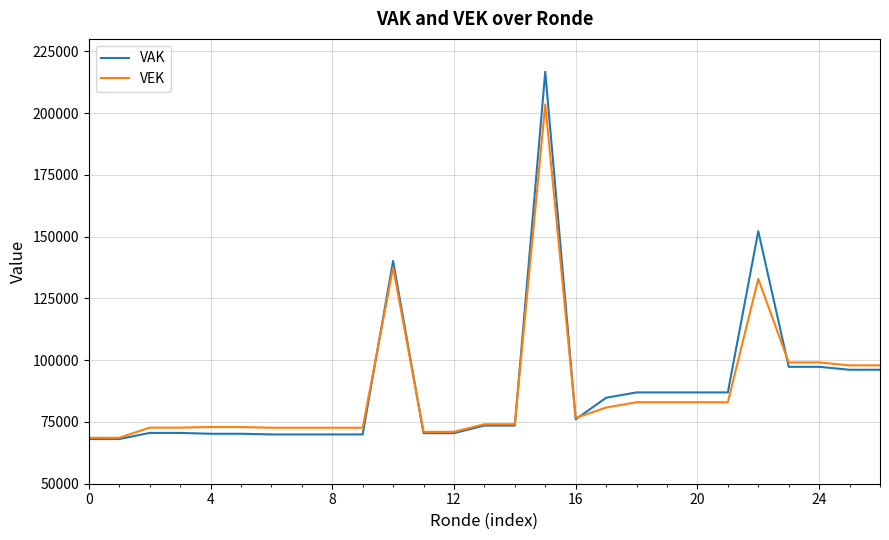

Which series has the widest spread of values?

VAK